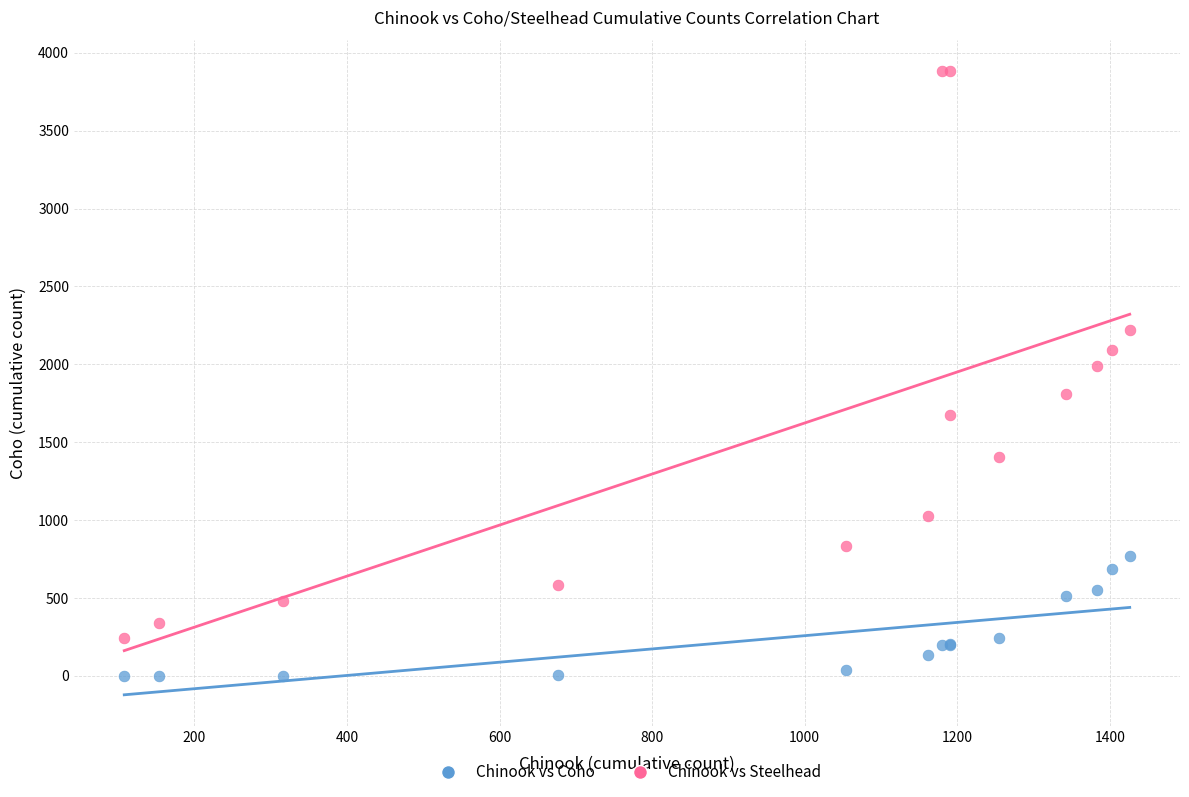

What are all the series names shown in the legend?

Chinook vs Coho, Chinook vs Steelhead